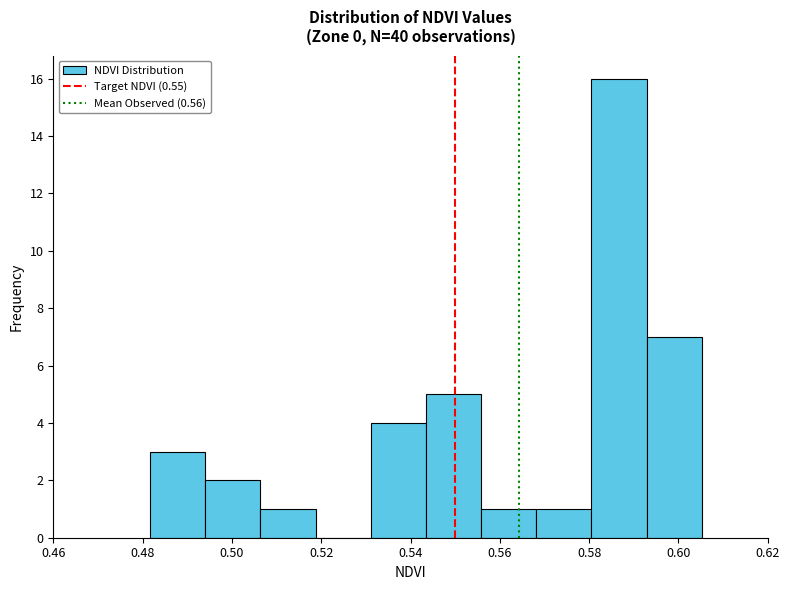

Over which range of the x-axis is the bar tallest?

0.580 to 0.592